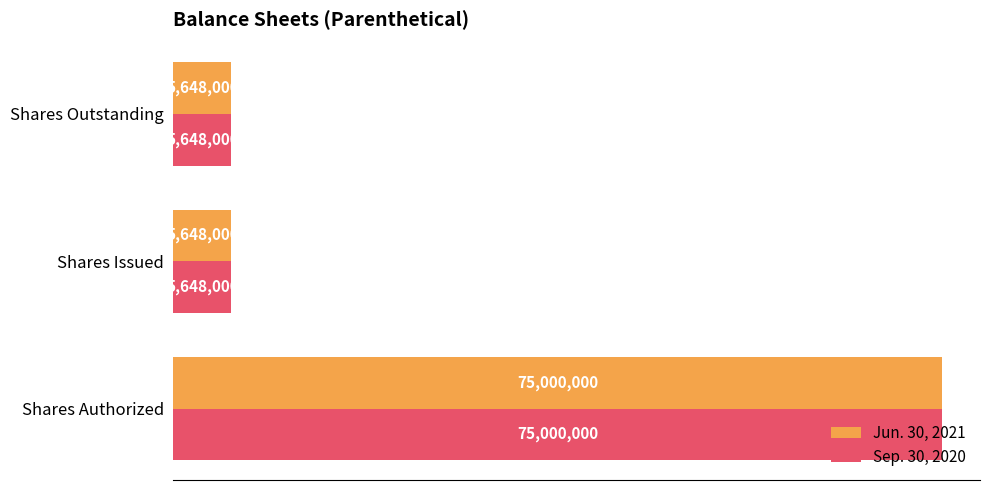

What are all the series names shown in the legend?

Jun. 30, 2021, Sep. 30, 2020